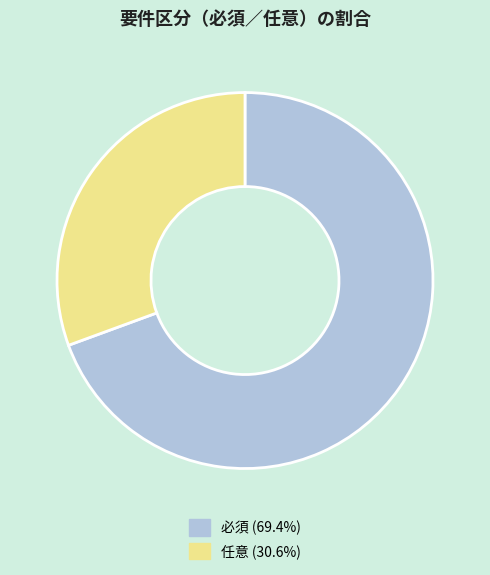

The 必須 slice represents 69% of the pie. True or false?

True